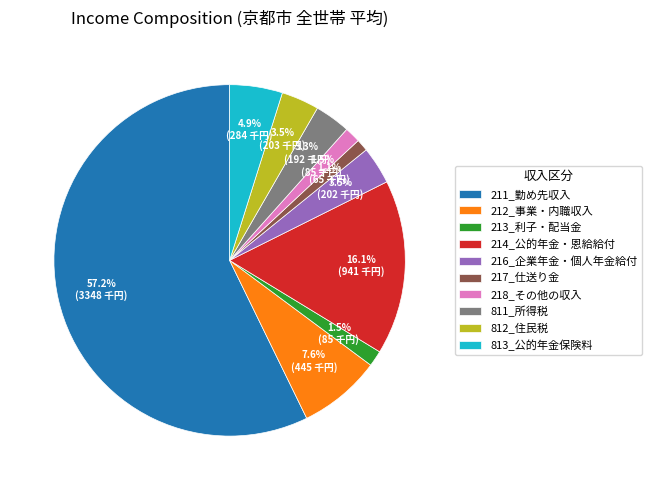

To the nearest percent, what portion does 214_公的年金・恩給給付 represent?

16%